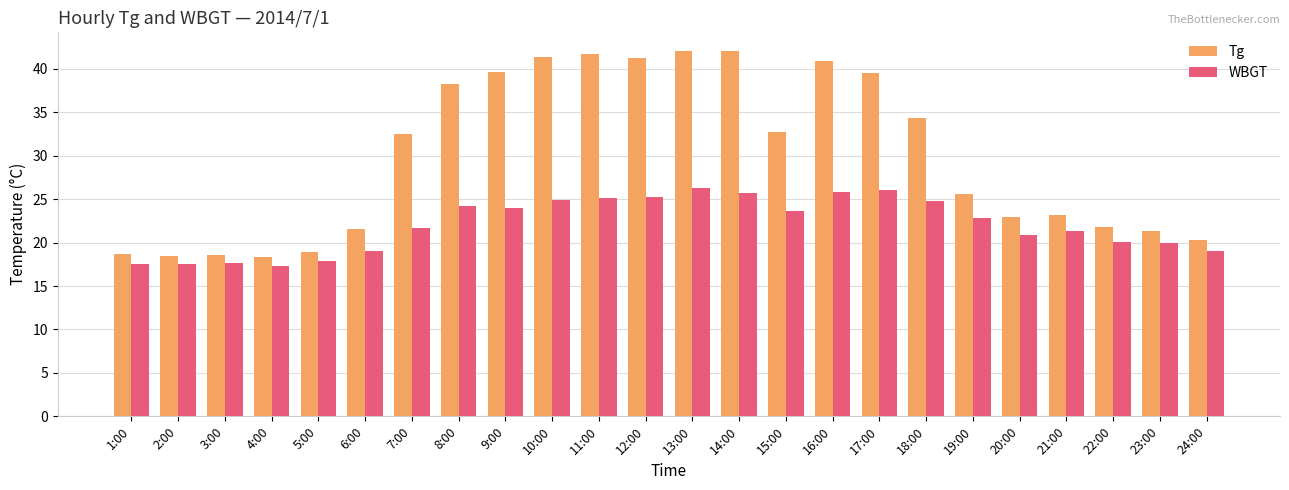

What is the approximate value of Tg at 24:00?

20.3